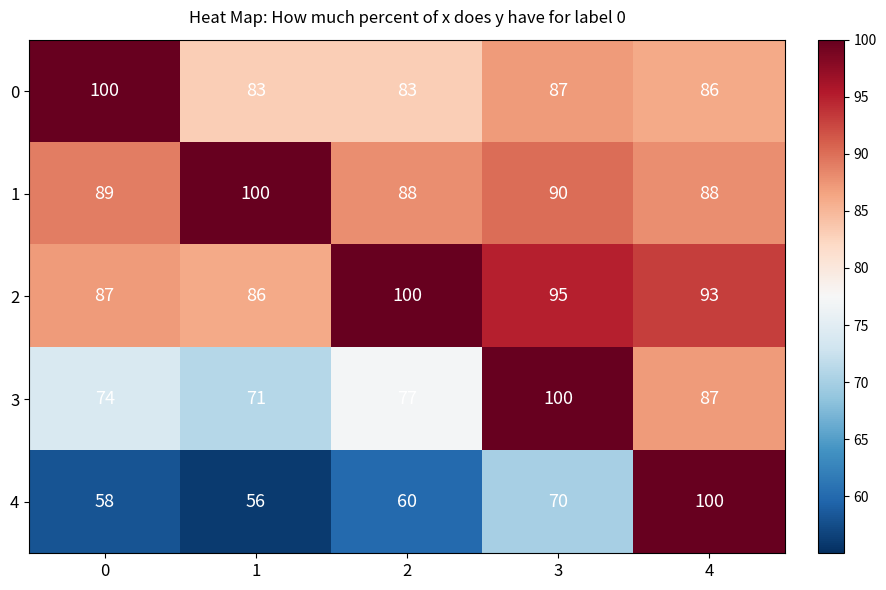

What is the smallest value displayed?

56